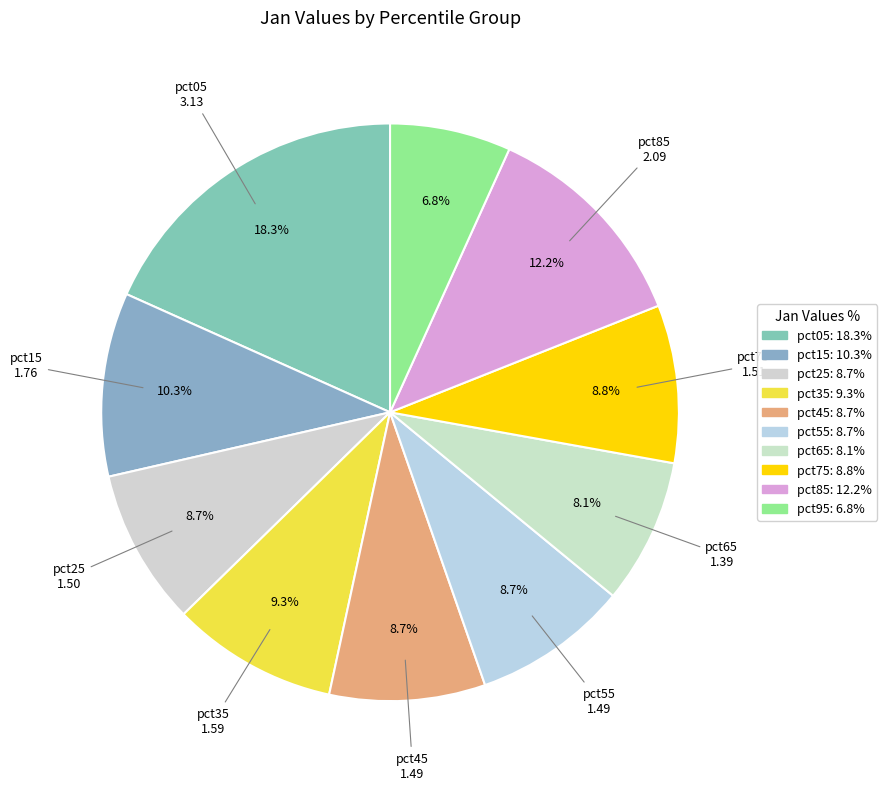

Which has a higher value, pct05 or pct65?

pct05